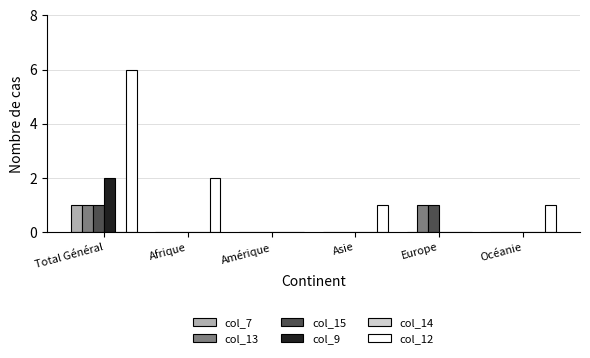

Is it true that col_15 equals 0 at Asie?

True